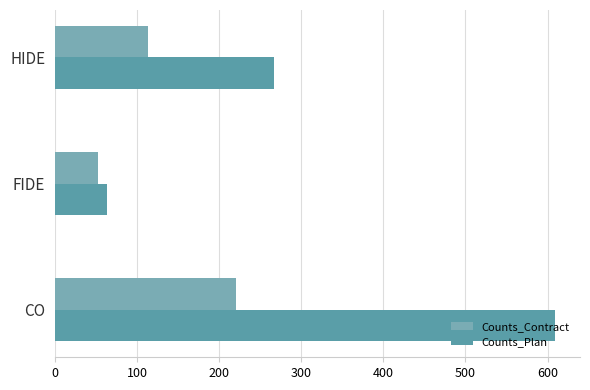

Count the Counts_Contract values in the range 53 to 221.

3